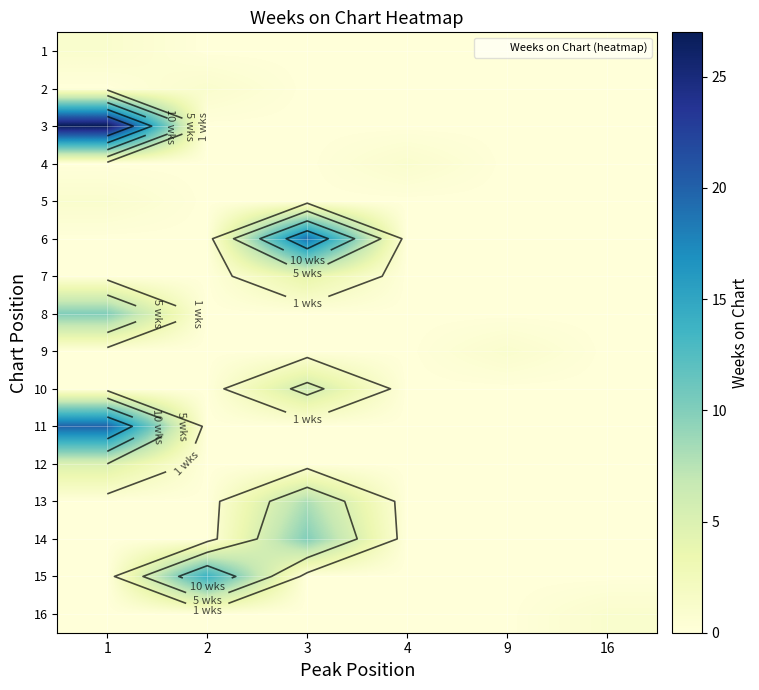

Where is 12 nearest to the value 2?

2